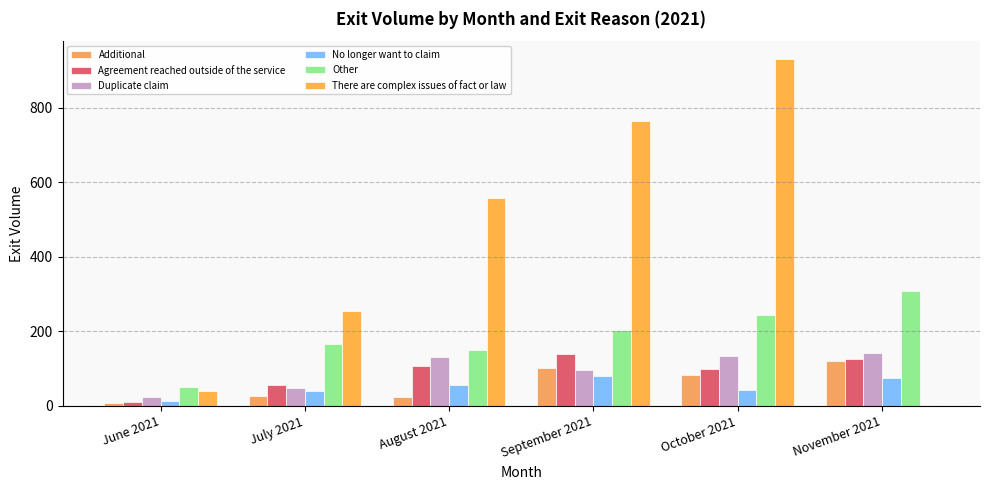

What is the label of the 6th bar from the right?

June 2021